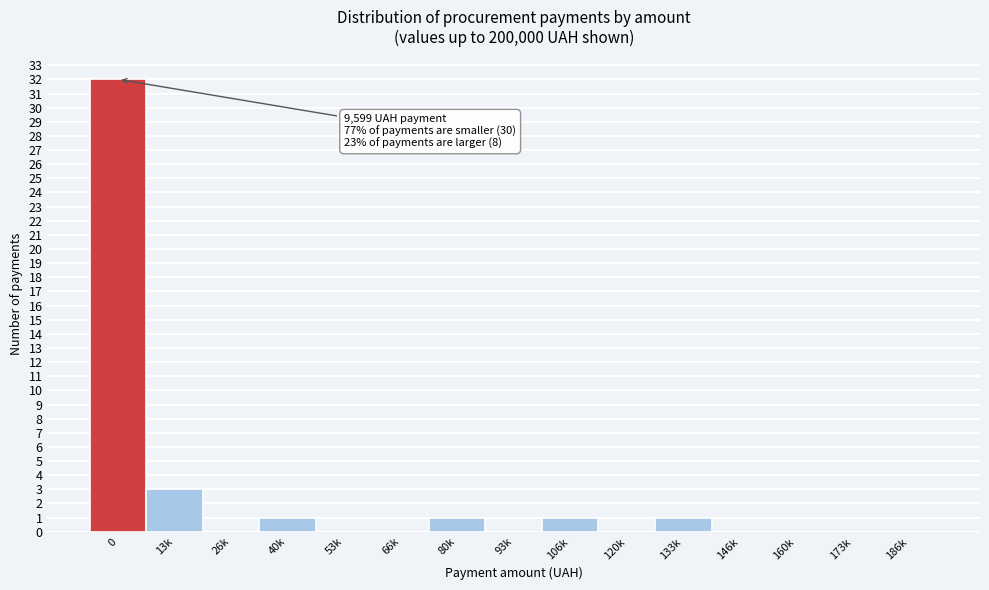

Reading left to right, extract all data points from this chart.

0=32	13k=3	26k=0	40k=1	53k=0	66k=0	80k=1	93k=0	106k=1	120k=0	133k=1	146k=0	160k=0	173k=0	186k=0